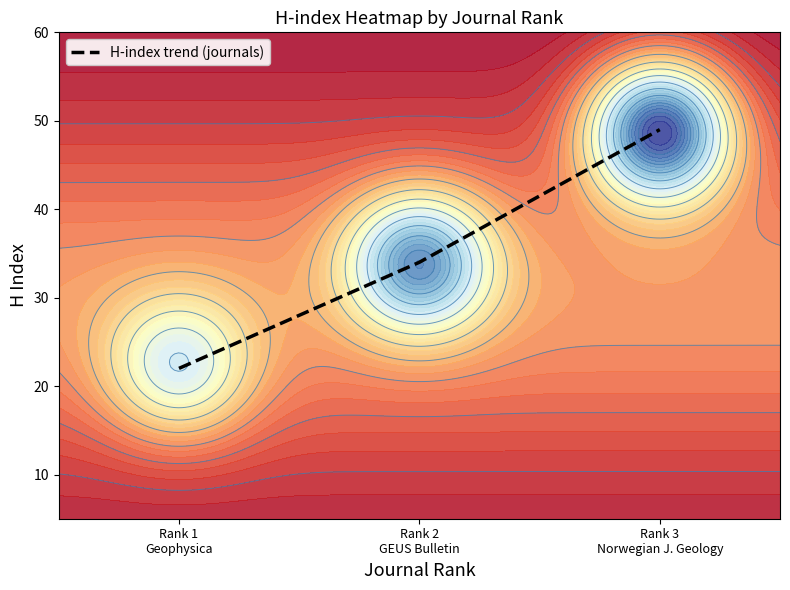

What is the greatest value displayed?

49